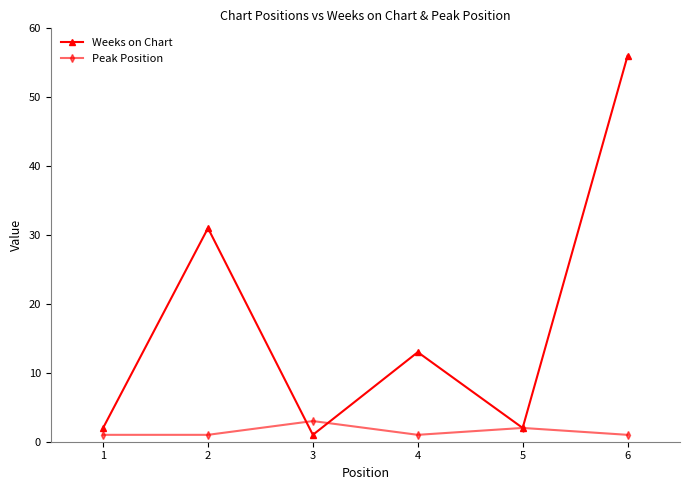

What is the total value across all series at 1?

3